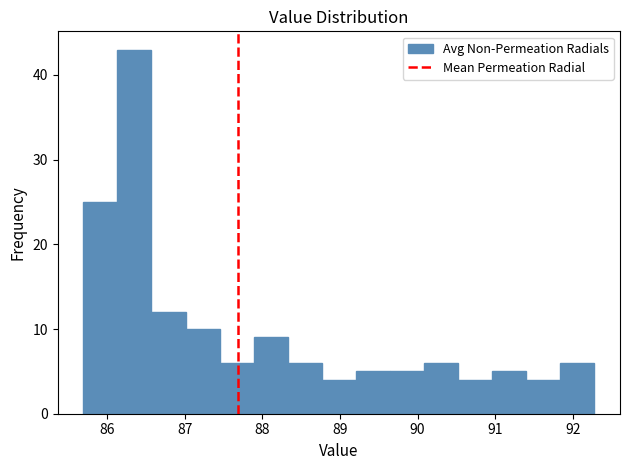

Reading left to right, transcribe this chart: for each bar, give the range it covers on the x-axis and its height. Neither the bar edges nor the heights are printed on the chart, so give them approximately, as read against the axes.

85.7 to 86.1: 25
86.1 to 86.6: 43
86.6 to 87.0: 12
87.0 to 87.4: 10
87.4 to 87.9: 6
87.9 to 88.3: 9
88.3 to 88.8: 6
88.8 to 89.2: 4
89.2 to 89.6: 5
89.6 to 90.1: 5
90.1 to 90.5: 6
90.5 to 91.0: 4
91.0 to 91.4: 5
91.4 to 91.8: 4
91.8 to 92.3: 6